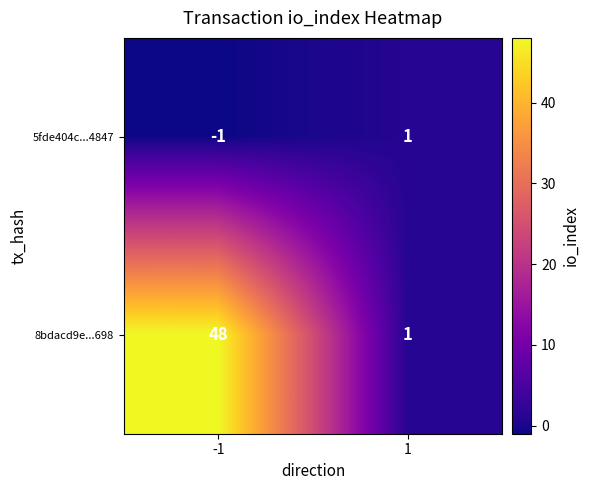

List the series in order of their overall mean, lowest first.

5fde404c...4847, 8bdacd9e...698